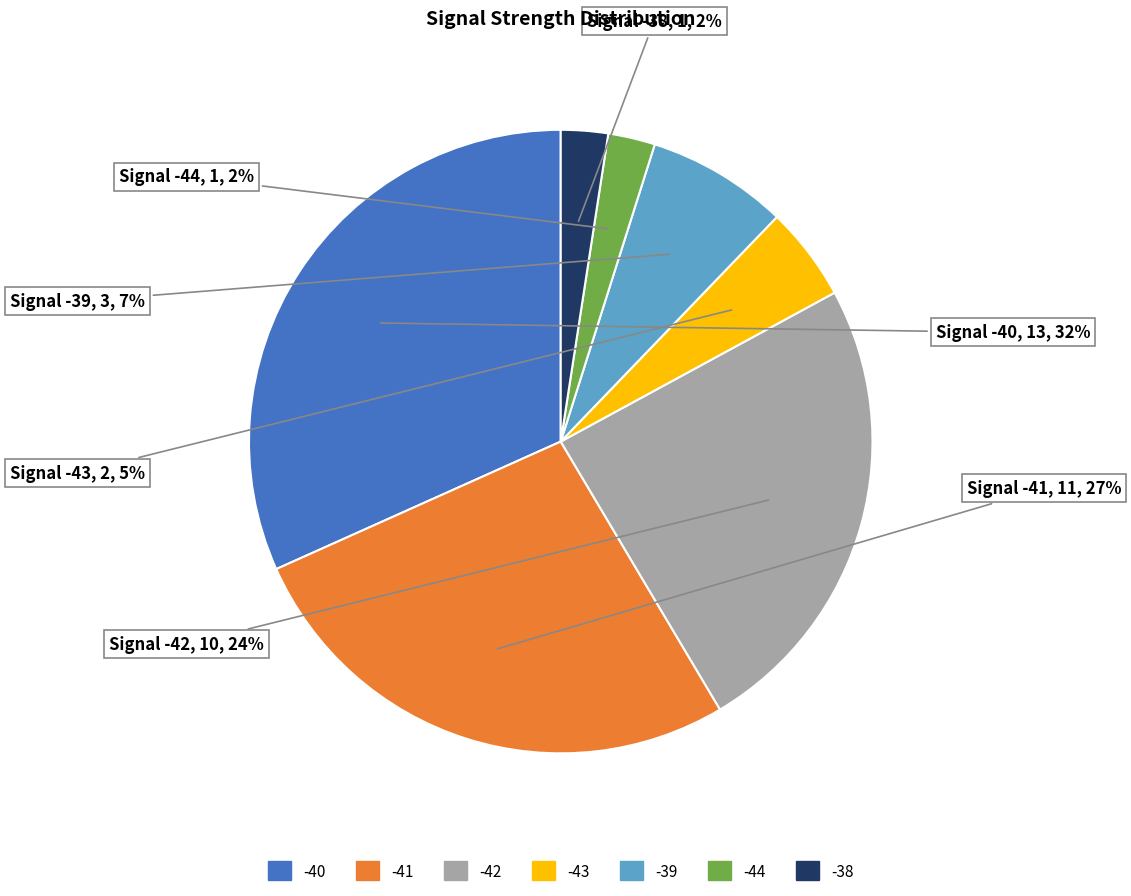

Is there any slice that represents more than half of the pie?

No